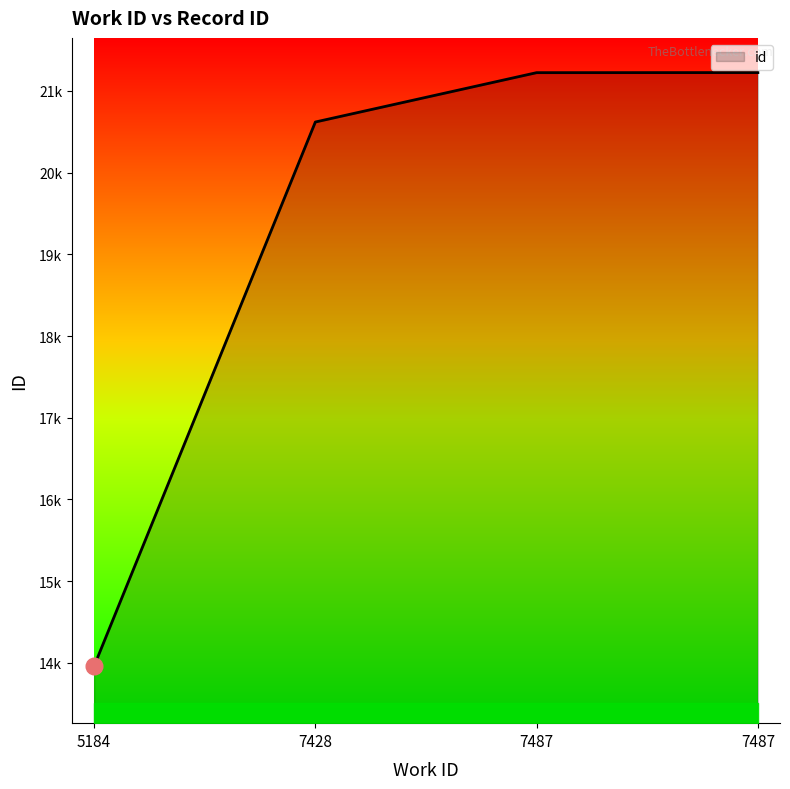

What is the value of the 4th point from the left?

21223